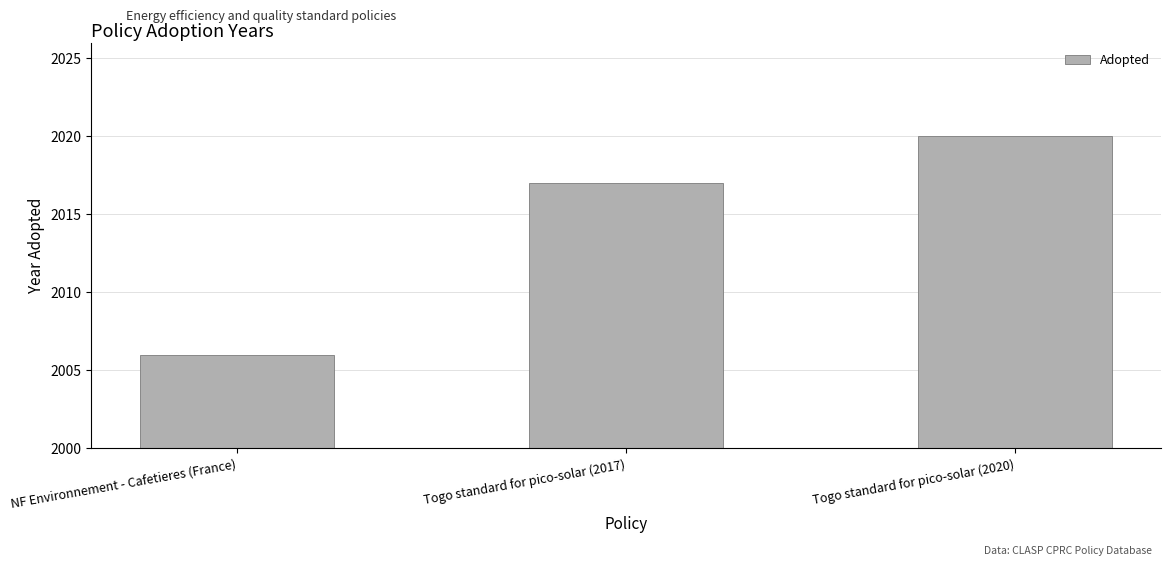

Reading right to left, transcribe all the data shown in this chart.

2020	2017	2006